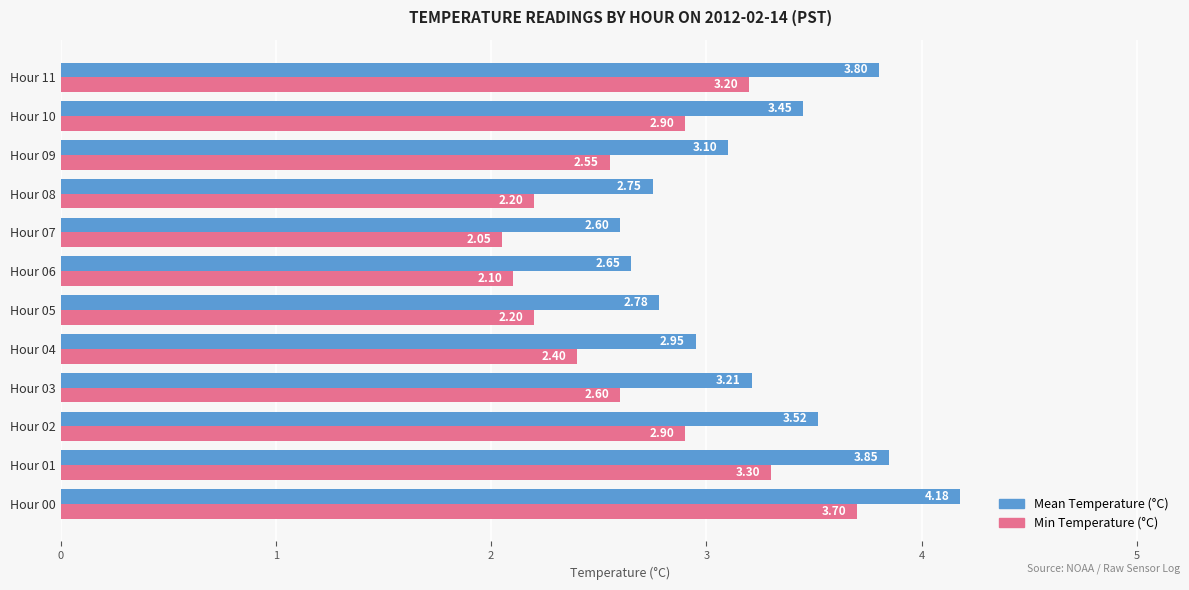

What are all the series names shown in the legend?

Mean Temperature (°C), Min Temperature (°C)